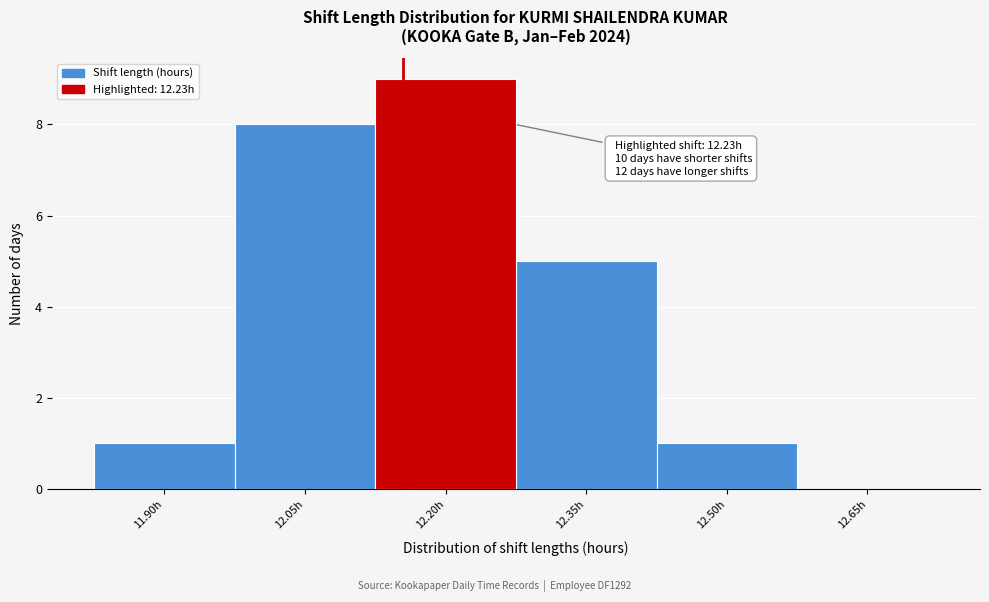

Reading left to right, transcribe all the data shown in this chart.

11.90h=1	12.05h=8	12.20h=9	12.35h=5	12.50h=1	12.65h=0